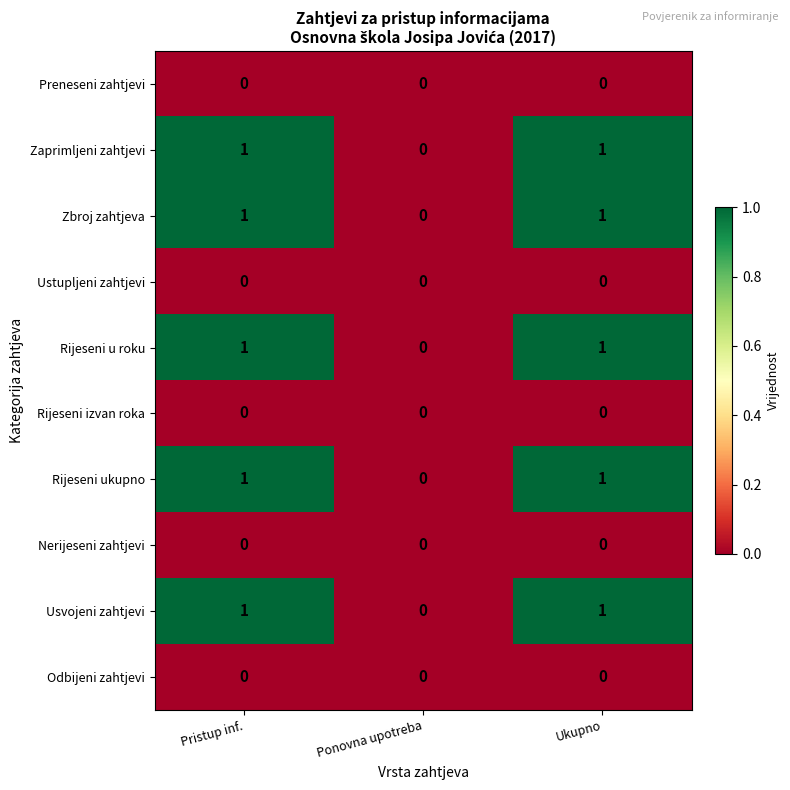

Count the Rijeseni ukupno values in the range 0 to 1.

3